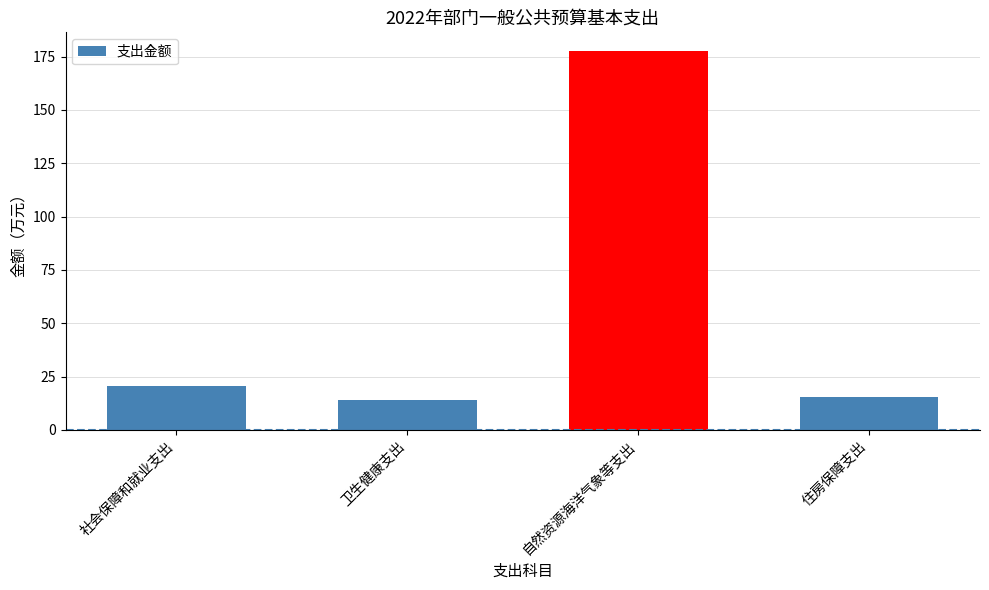

What is the label of the 1st bar from the left?

社会保障和就业支出